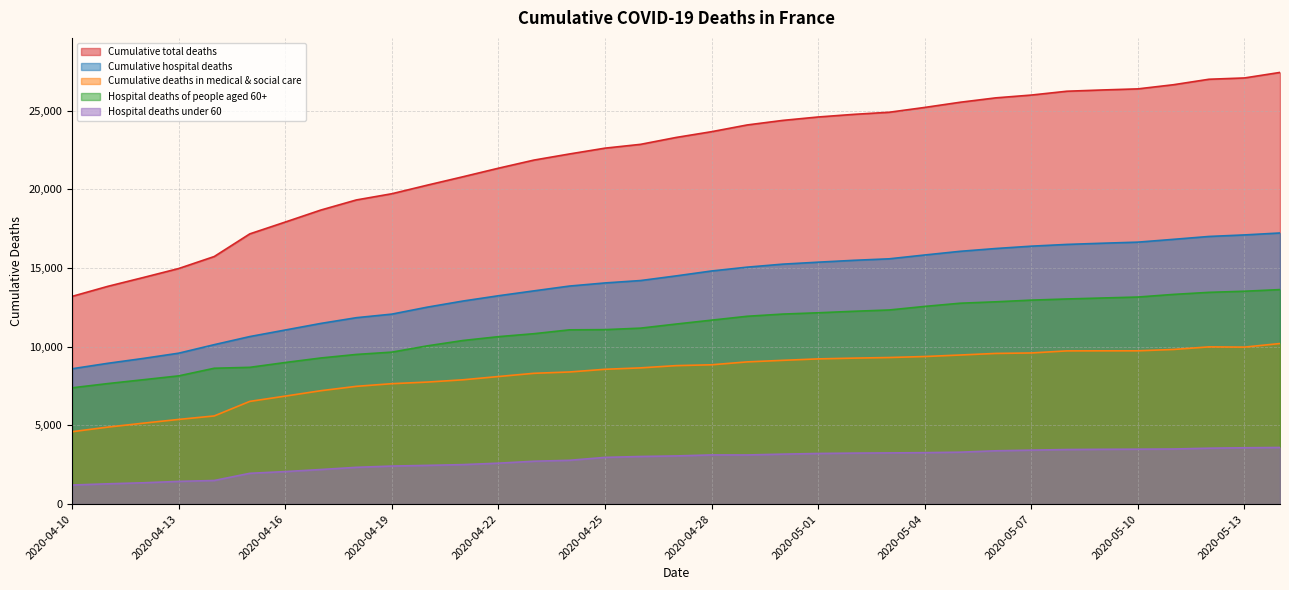

How many values in the Cumulative deaths in medical & social care series exceed 8796?

17